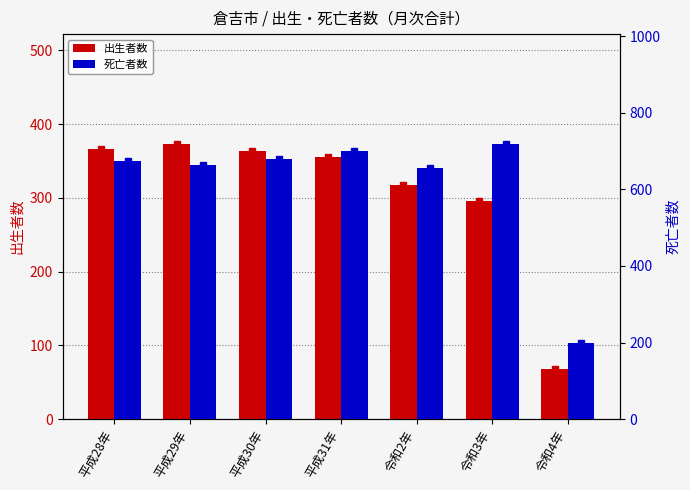

What is the difference between the 出生者数 values at 平成28年 and 令和3年?

70